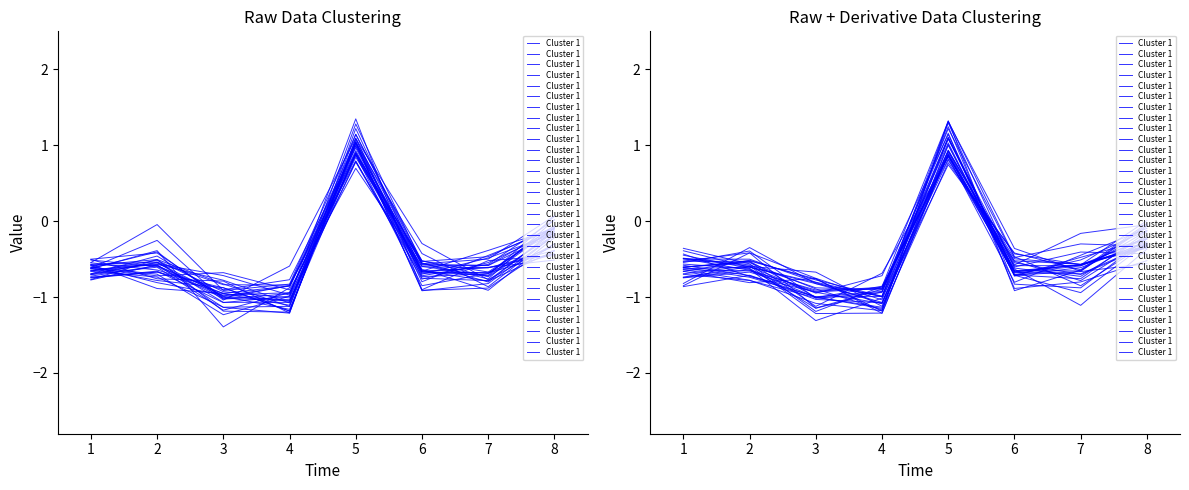

True or false: the data shows -1.1 at 1.

False